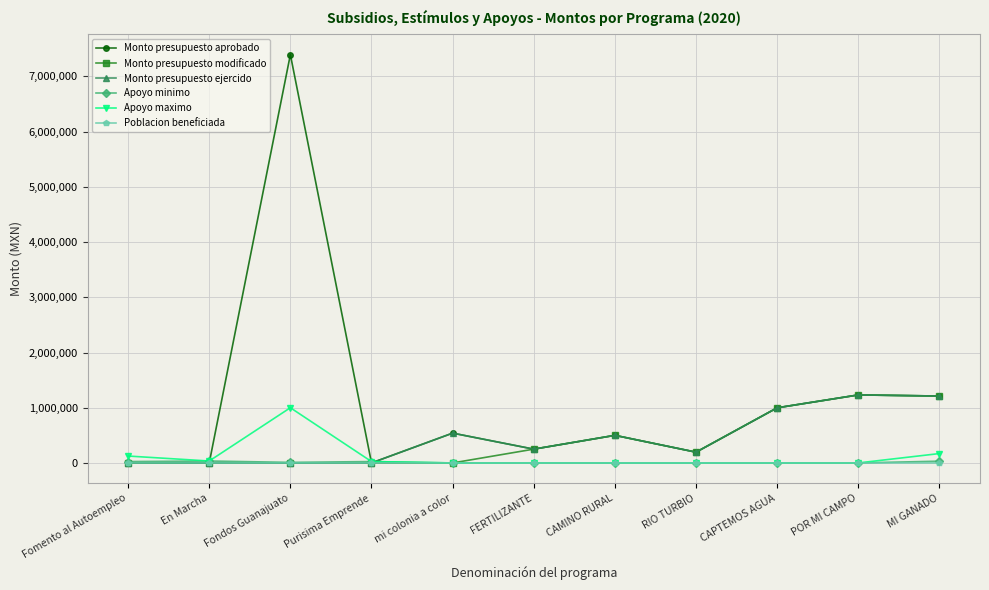

Which series has the largest range (max minus min)?

Monto presupuesto aprobado